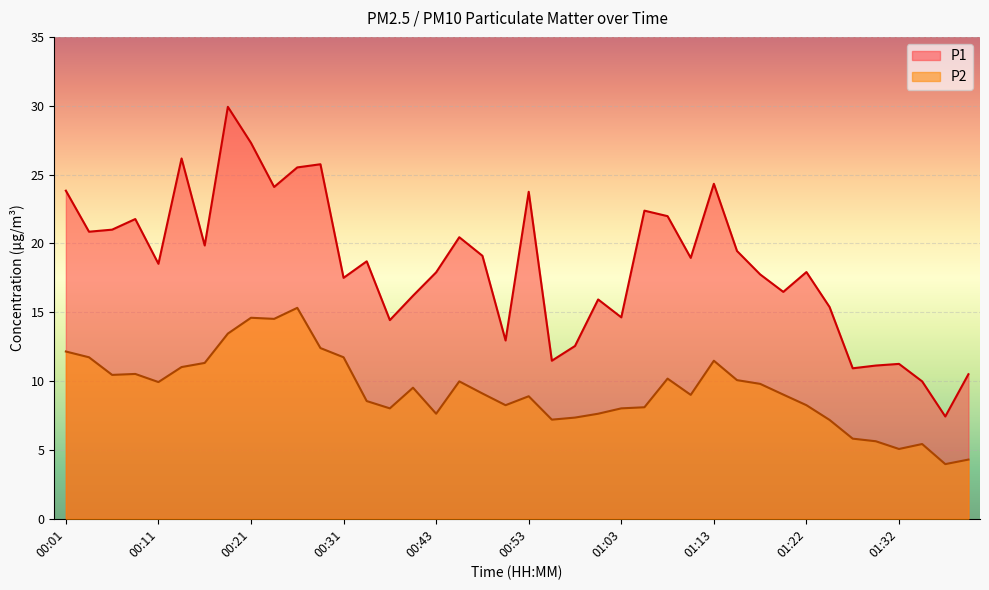

What is the difference between the maximum and second lowest values in the P1 series?

19.9